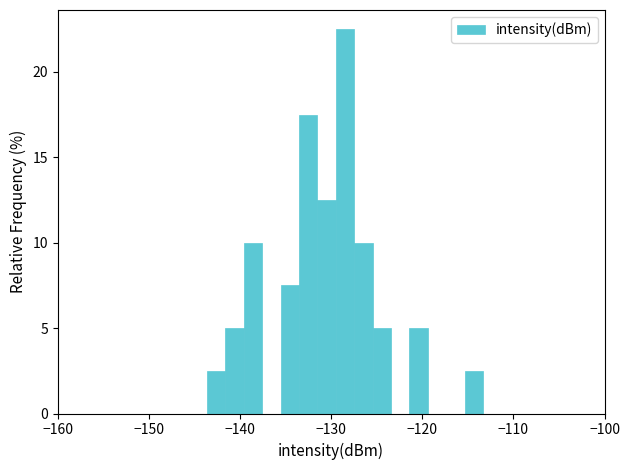

Around what value on the x-axis is the tallest bar? Give the approximate position of its centre, as read against the axis.

-128